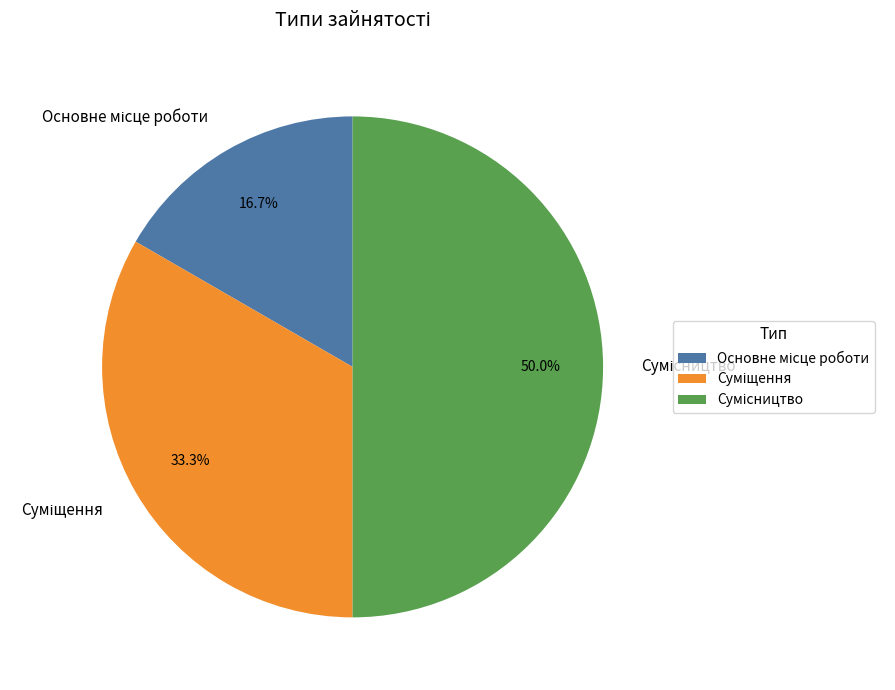

Is it true that Основне місце роботи is 26% of the pie?

False